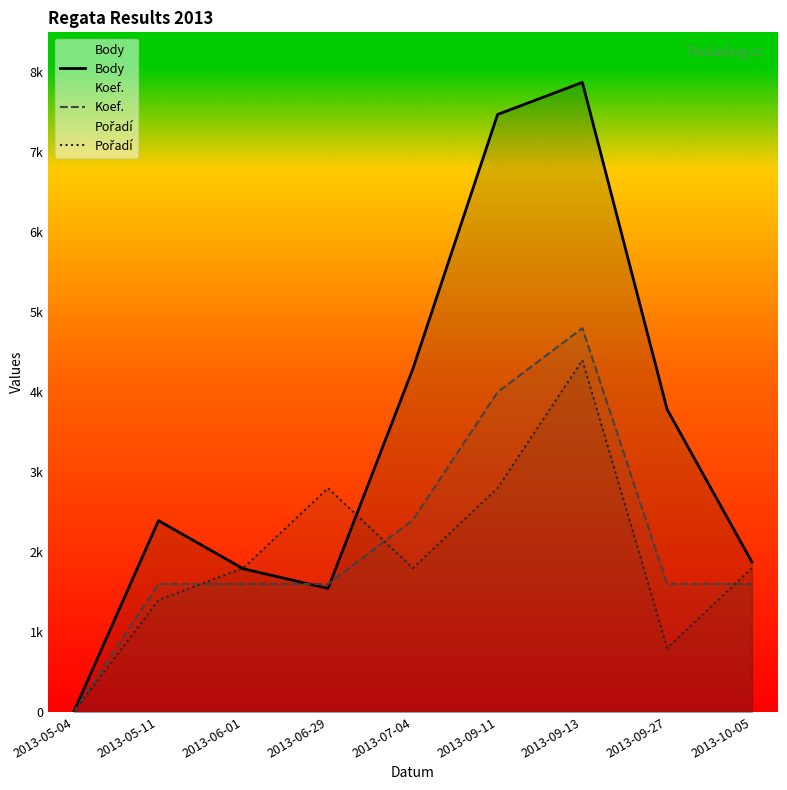

Is the value of Pořadí at 2013-09-27 greater than the value of Koef. at 2013-07-04?

No